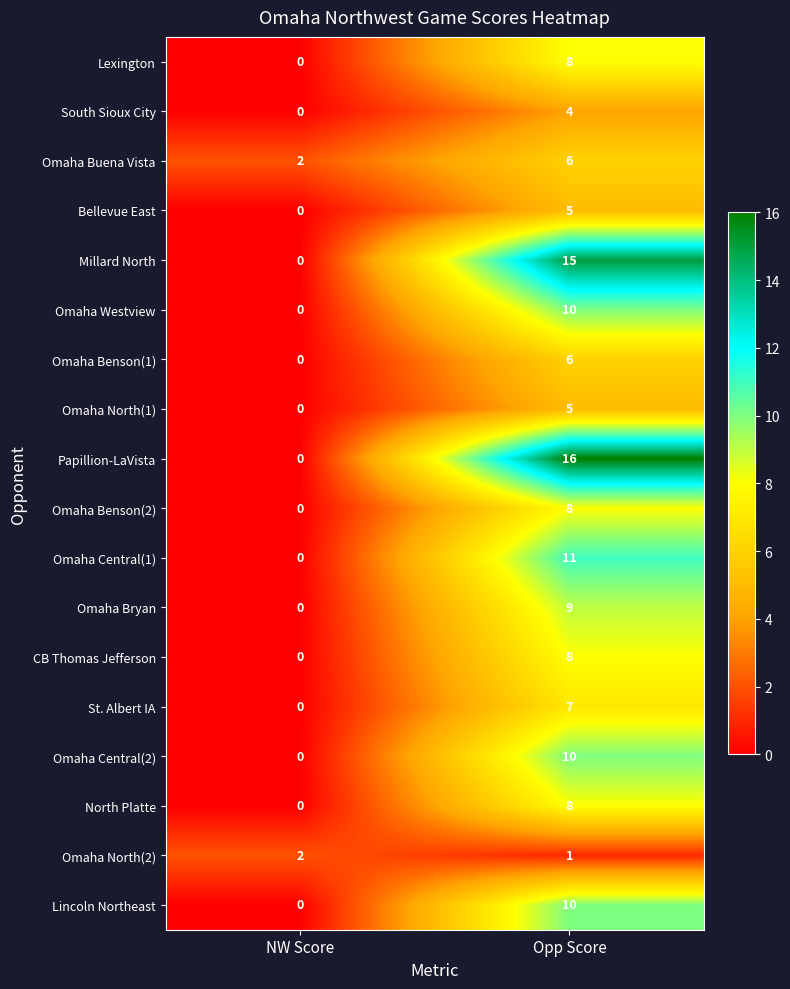

What is the difference between the maximum and minimum values in the Omaha Buena Vista series?

4